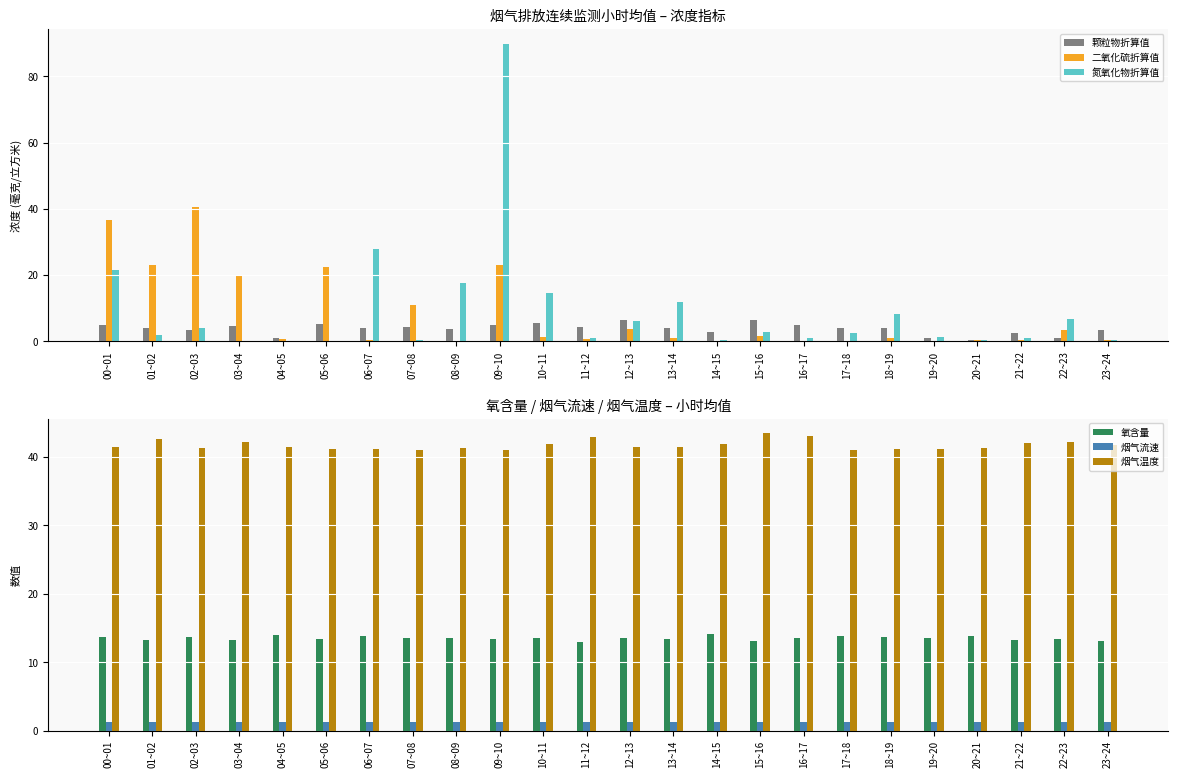

What is the difference between the 氧含量 values at 21~22 and 11~12?

0.3